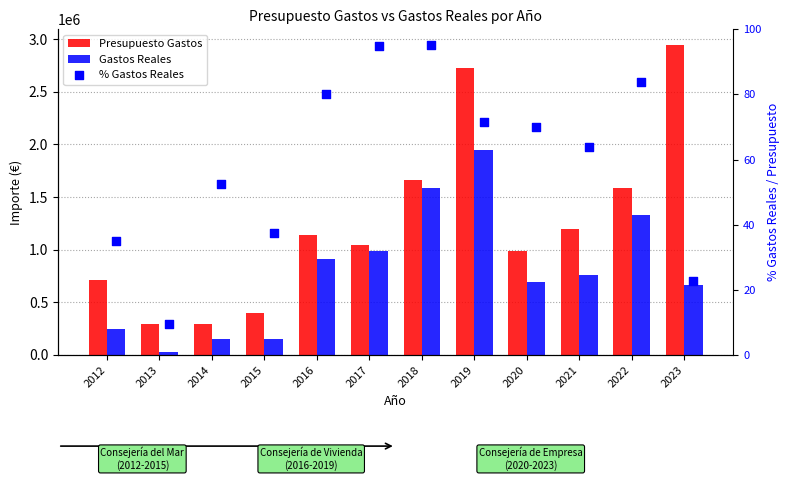

What is the total value across all series at 2014?

449460.0